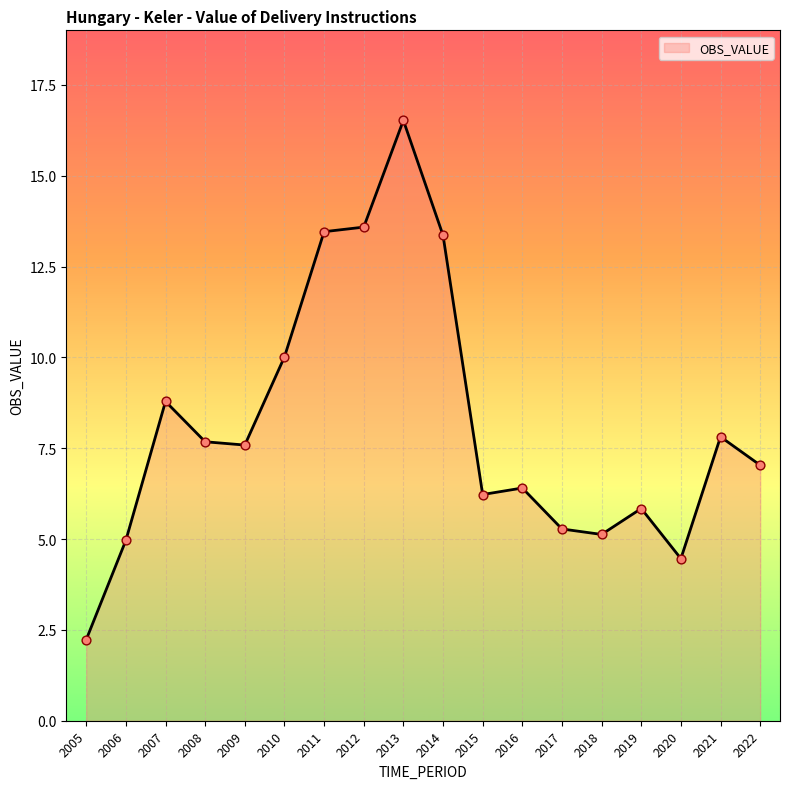

Approximately how many times larger is the value at 2019 compared to 2011?

0.4